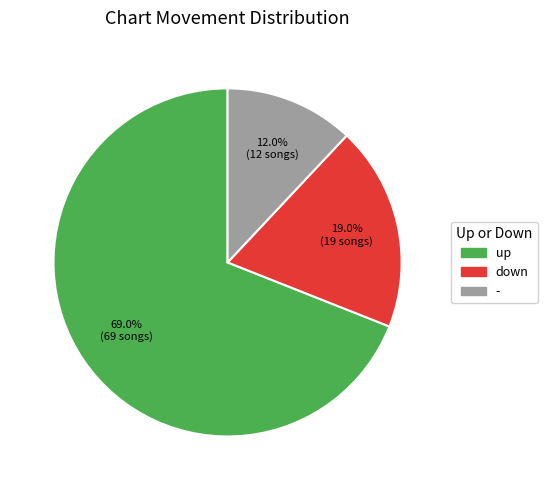

To the nearest percent, what is the average slice percentage?

33%